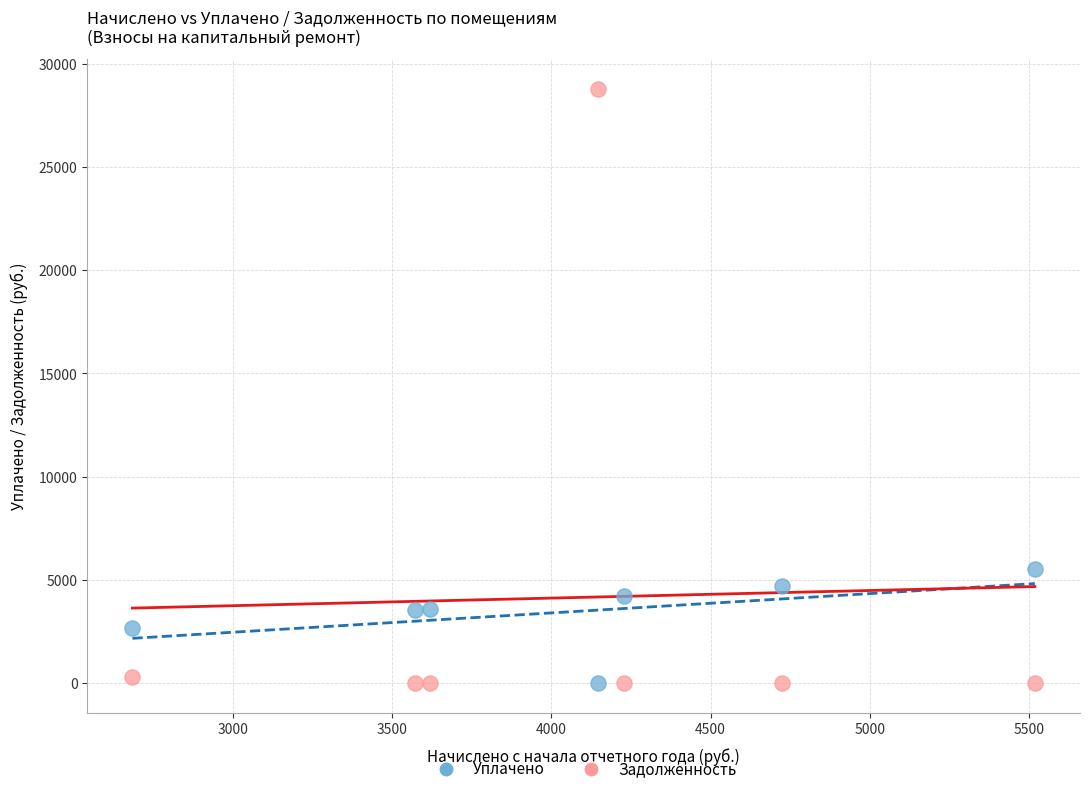

Which series has the widest spread of Y values?

Задолженность